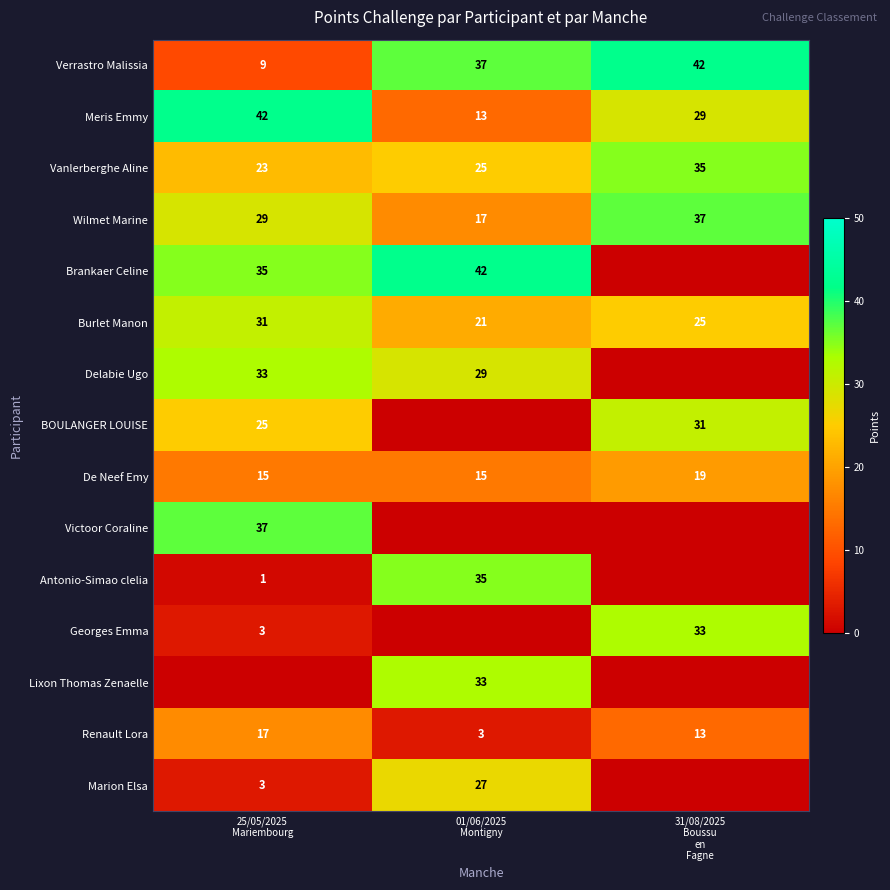

What is the minimum value for De Neef Emy?

15